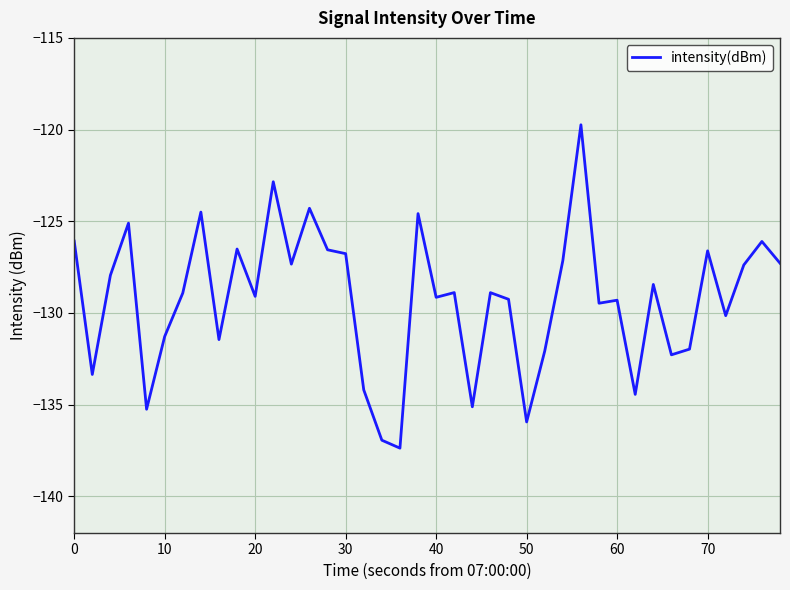

What is the minimum value shown in the chart?

-137.4